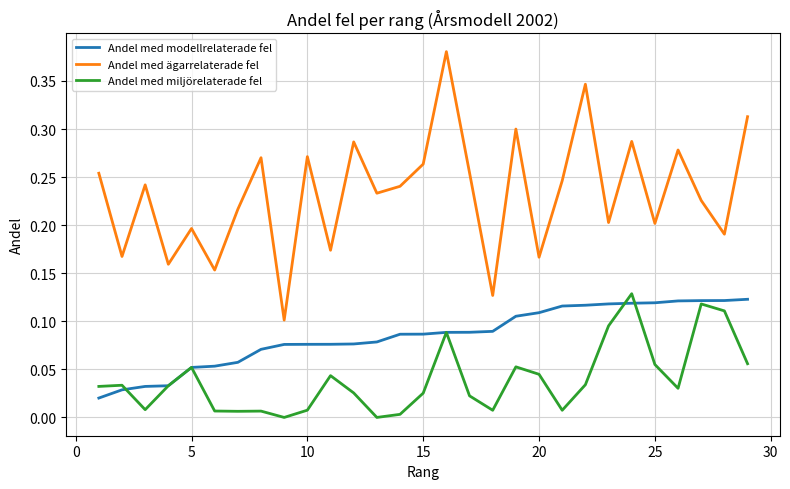

What are all the series names shown in the legend?

Andel med modellrelaterade fel, Andel med ägarrelaterade fel, Andel med miljörelaterade fel